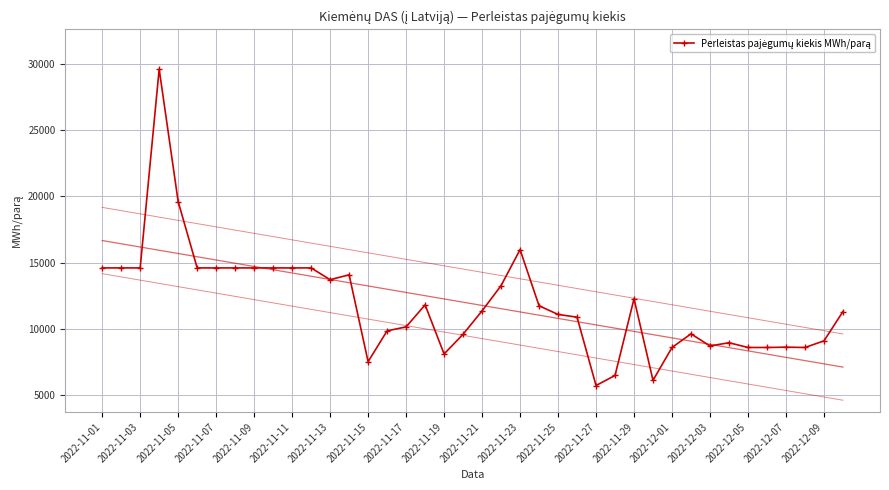

What is the average value?

11899.9